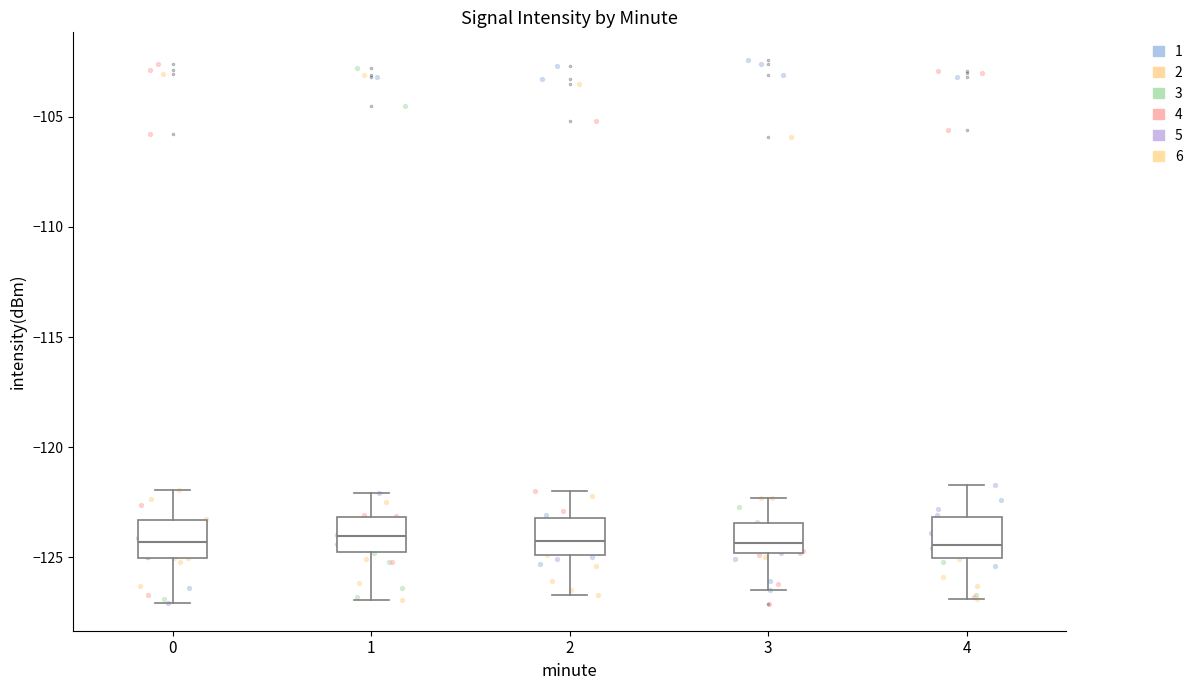

Reading left to right, transcribe this box plot: for each box, give where its median line is, the range the box spans, and where its two whiskers end, as read against the y-axis. The values are not printed on the chart, so give them approximately, as read against the axis.

0: median -124.5, box -125.0 to -123.5, whiskers -127.0 to -122.0
1: median -124.0, box -124.5 to -123.0, whiskers -127.0 to -122.0
2: median -124.0, box -125.0 to -123.0, whiskers -126.5 to -122.0
3: median -124.5, box -125.0 to -123.5, whiskers -126.5 to -122.5
4: median -124.5, box -125.0 to -123.0, whiskers -127.0 to -121.5